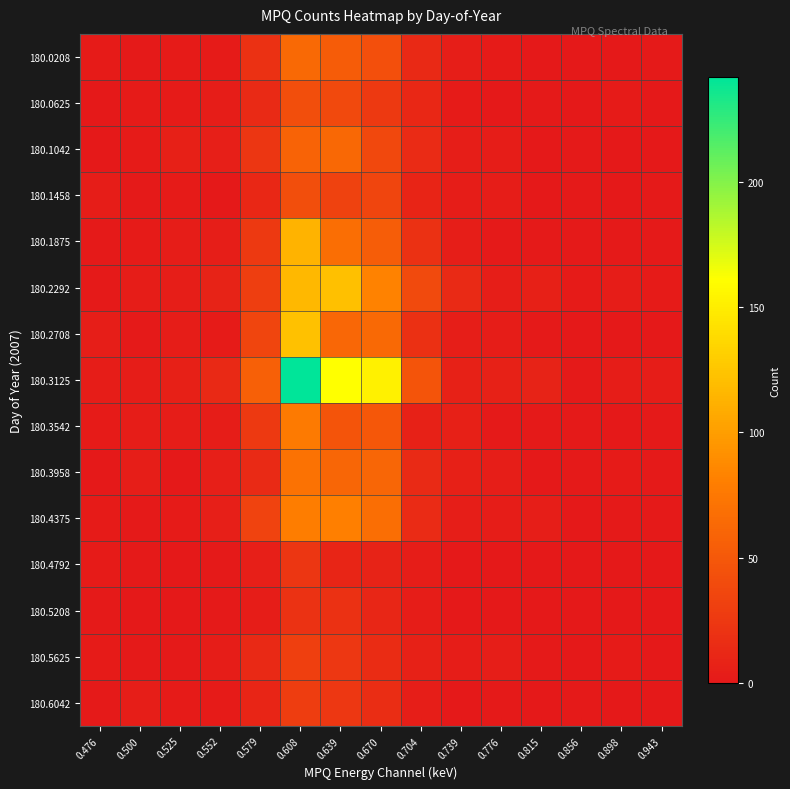

Reading left to right, extract all data points from this chart.

180.0208: 0.476=2	0.500=1	0.525=2	0.552=2	0.579=19	0.608=64	0.639=53	0.670=43	0.704=13	0.739=4	0.776=2	0.815=0	0.856=0	0.898=0	0.943=1
180.0625: 0.476=0	0.500=2	0.525=2	0.552=3	0.579=14	0.608=42	0.639=38	0.670=26	0.704=12	0.739=2	0.776=0	0.815=1	0.856=0	0.898=2	0.943=0
180.1042: 0.476=0	0.500=2	0.525=6	0.552=5	0.579=23	0.608=59	0.639=63	0.670=37	0.704=15	0.739=4	0.776=3	0.815=0	0.856=1	0.898=0	0.943=0
180.1458: 0.476=3	0.500=1	0.525=2	0.552=0	0.579=12	0.608=42	0.639=33	0.670=35	0.704=9	0.739=3	0.776=3	0.815=0	0.856=1	0.898=0	0.943=1
180.1875: 0.476=1	0.500=2	0.525=3	0.552=4	0.579=26	0.608=114	0.639=68	0.670=54	0.704=19	0.739=4	0.776=1	0.815=1	0.856=1	0.898=1	0.943=1
180.2292: 0.476=1	0.500=3	0.525=4	0.552=8	0.579=30	0.608=117	0.639=121	0.670=83	0.704=39	0.739=14	0.776=4	0.815=6	0.856=2	0.898=3	0.943=2
180.2708: 0.476=4	0.500=1	0.525=3	0.552=2	0.579=35	0.608=122	0.639=62	0.670=64	0.704=18	0.739=4	0.776=3	0.815=1	0.856=0	0.898=0	0.943=0
180.3125: 0.476=3	0.500=3	0.525=6	0.552=13	0.579=56	0.608=242	0.639=161	0.670=153	0.704=47	0.739=7	0.776=7	0.815=8	0.856=1	0.898=3	0.943=3
180.3542: 0.476=2	0.500=3	0.525=3	0.552=3	0.579=26	0.608=77	0.639=47	0.670=50	0.704=7	0.739=6	0.776=1	0.815=1	0.856=1	0.898=0	0.943=1
180.3958: 0.476=0	0.500=4	0.525=0	0.552=5	0.579=14	0.608=70	0.639=61	0.670=61	0.704=14	0.739=6	0.776=4	0.815=0	0.856=1	0.898=2	0.943=1
180.4375: 0.476=2	0.500=1	0.525=2	0.552=5	0.579=34	0.608=79	0.639=81	0.670=68	0.704=15	0.739=4	0.776=3	0.815=4	0.856=0	0.898=1	0.943=1
180.4792: 0.476=2	0.500=1	0.525=0	0.552=1	0.579=5	0.608=23	0.639=10	0.670=8	0.704=3	0.739=0	0.776=0	0.815=0	0.856=0	0.898=0	0.943=0
180.5208: 0.476=1	0.500=0	0.525=0	0.552=1	0.579=3	0.608=20	0.639=19	0.670=11	0.704=3	0.739=0	0.776=0	0.815=0	0.856=0	0.898=0	0.943=0
180.5625: 0.476=2	0.500=1	0.525=1	0.552=3	0.579=13	0.608=31	0.639=24	0.670=16	0.704=7	0.739=3	0.776=4	0.815=1	0.856=0	0.898=2	0.943=0
180.6042: 0.476=1	0.500=4	0.525=2	0.552=2	0.579=10	0.608=29	0.639=24	0.670=17	0.704=4	0.739=0	0.776=1	0.815=0	0.856=1	0.898=0	0.943=0